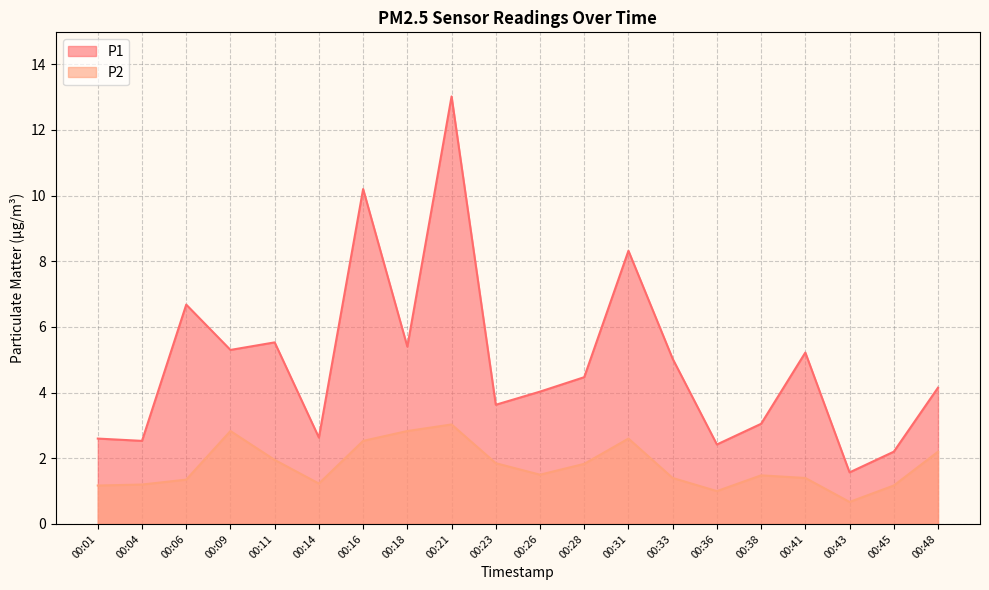

True or false: P1 and P2 intersect in this chart.

False